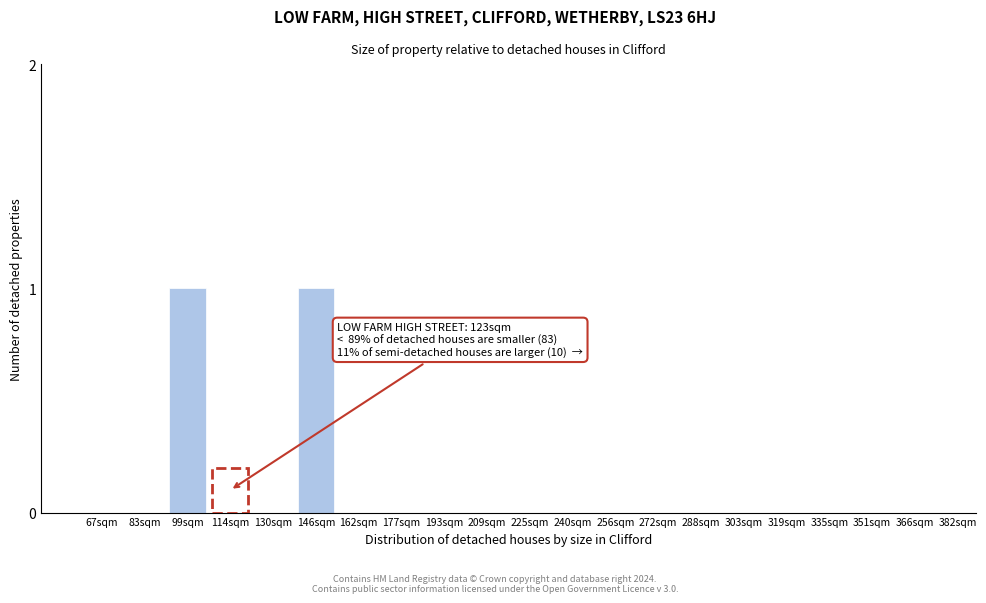

Reading left to right, transcribe all the data shown in this chart.

67sqm=0	83sqm=0	99sqm=1	114sqm=0	130sqm=0	146sqm=1	162sqm=0	177sqm=0	193sqm=0	209sqm=0	225sqm=0	240sqm=0	256sqm=0	272sqm=0	288sqm=0	303sqm=0	319sqm=0	335sqm=0	351sqm=0	366sqm=0